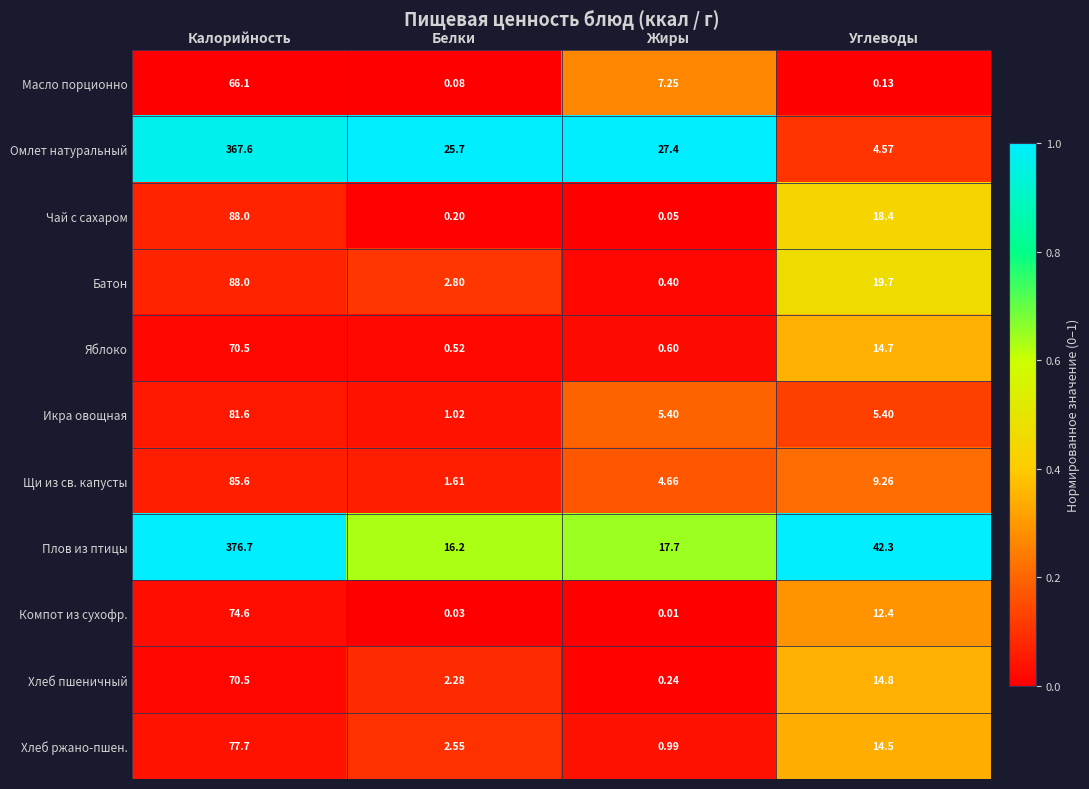

Which series has the largest total across all categories?

Плов из птицы